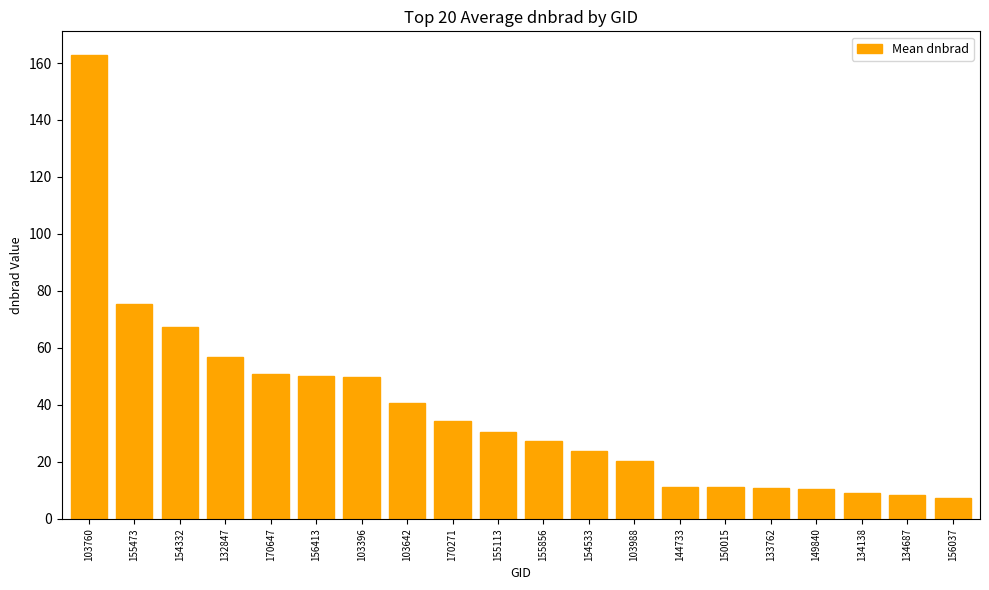

Between 103988 and 134687, which is larger?

103988